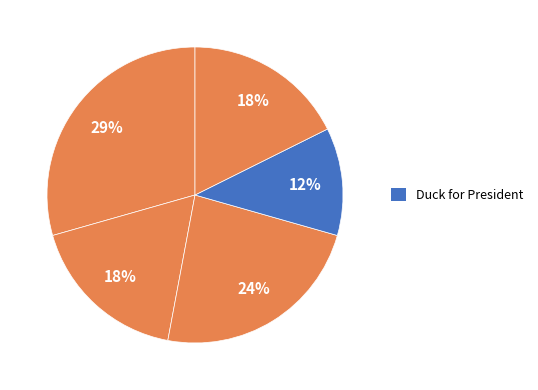

Rank the categories by value from lowest to highest.

Duck for President, Ironwood Tree, Among the Betrayed, Dork Diaries 10, Field Guide